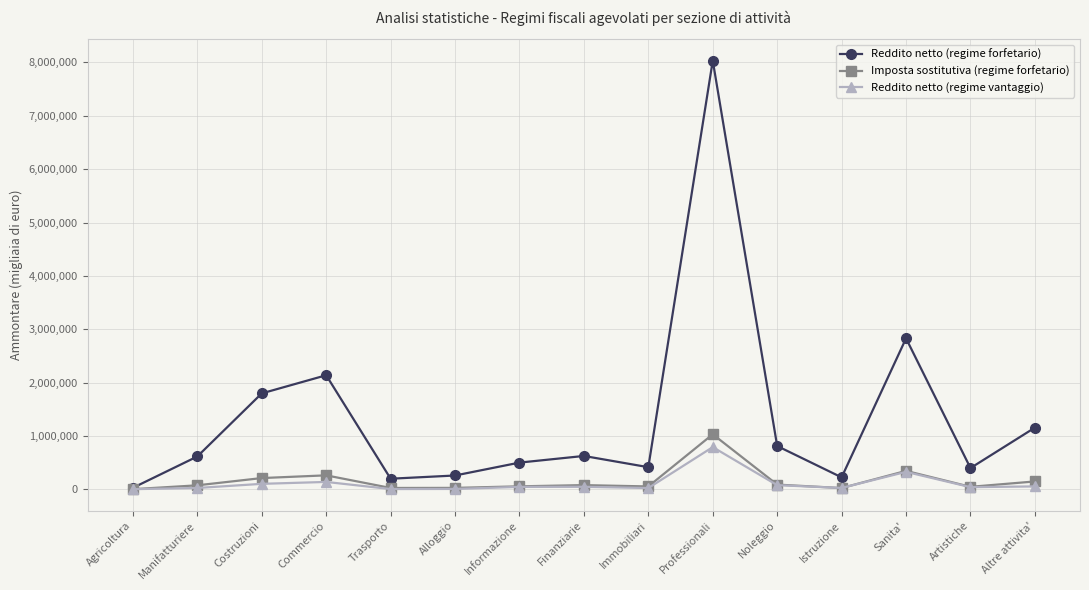

What is the label of the 6th point from the left?

Alloggio